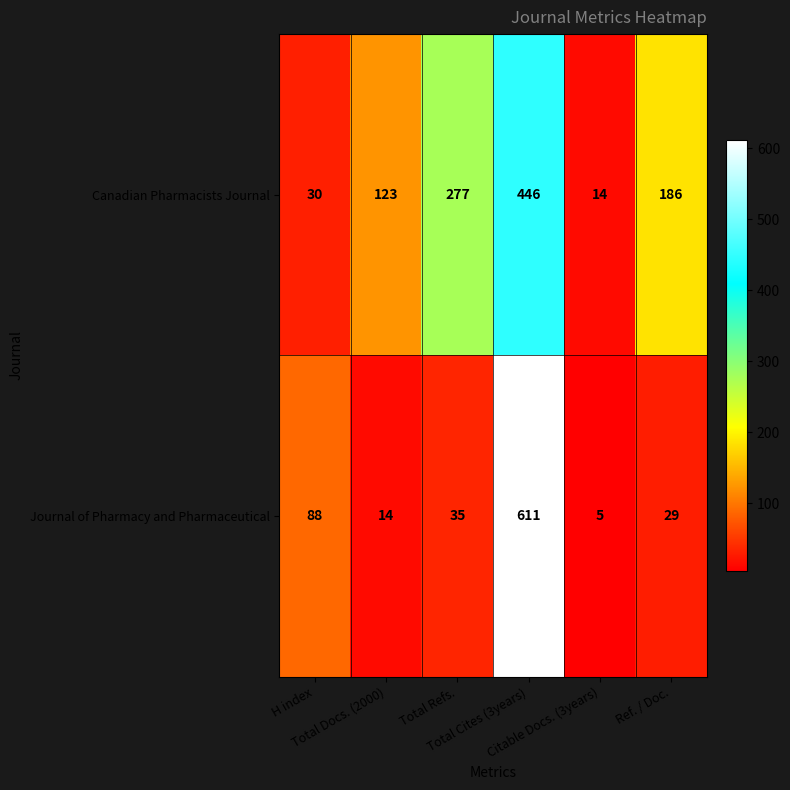

Which series changed the most between Total Cites (3years) and Citable Docs. (3years)?

Journal of Pharmacy and Pharmaceutical